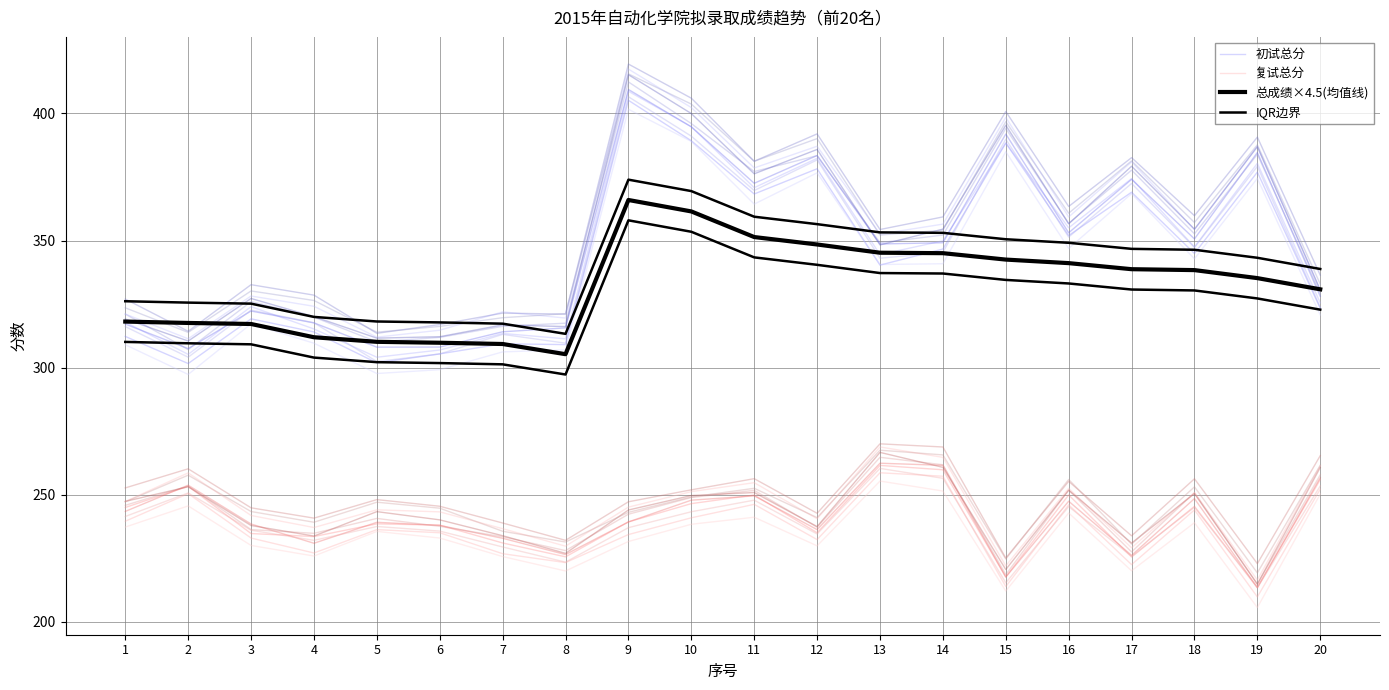

What is the difference between the maximum and minimum values in the 初试总分 series?

103.5